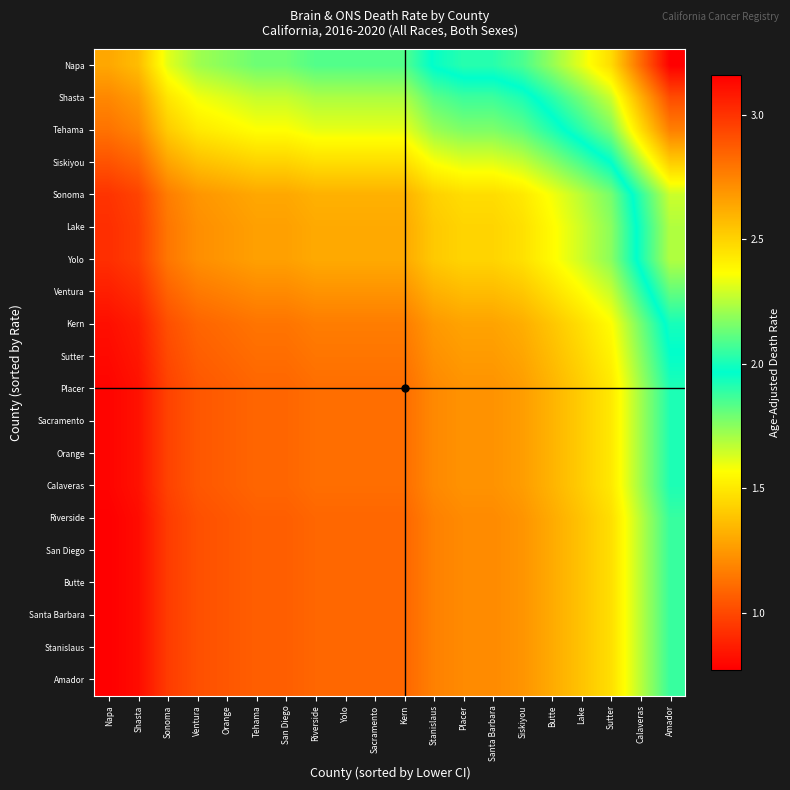

Count the number of categories in the chart.

20